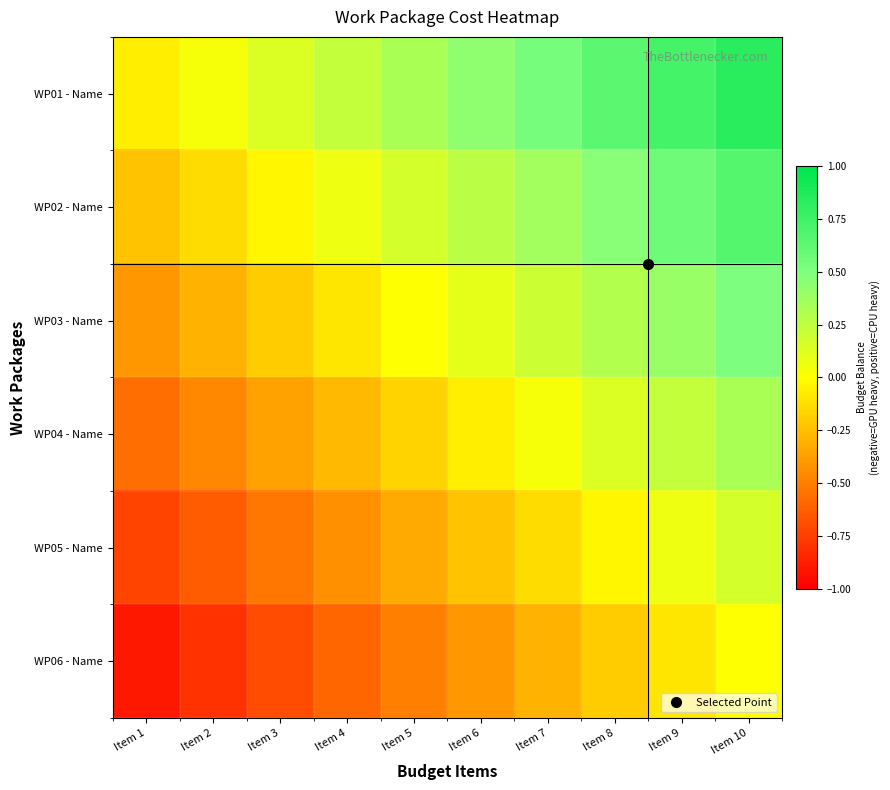

Reading left to right, what are all the values shown in this chart?

WP01 - Name: Item 1=-0.1	Item 2=0.0	Item 3=0.1	Item 4=0.2	Item 5=0.3	Item 6=0.4	Item 7=0.5	Item 8=0.6	Item 9=0.7	Item 10=0.8
WP02 - Name: Item 1=-0.2	Item 2=-0.1	Item 3=-0.0	Item 4=0.1	Item 5=0.2	Item 6=0.3	Item 7=0.4	Item 8=0.5	Item 9=0.6	Item 10=0.7
WP03 - Name: Item 1=-0.4	Item 2=-0.3	Item 3=-0.2	Item 4=-0.1	Item 5=0.0	Item 6=0.1	Item 7=0.2	Item 8=0.3	Item 9=0.4	Item 10=0.5
WP04 - Name: Item 1=-0.6	Item 2=-0.5	Item 3=-0.4	Item 4=-0.3	Item 5=-0.2	Item 6=-0.1	Item 7=0.0	Item 8=0.1	Item 9=0.2	Item 10=0.3
WP05 - Name: Item 1=-0.7	Item 2=-0.6	Item 3=-0.5	Item 4=-0.4	Item 5=-0.3	Item 6=-0.2	Item 7=-0.1	Item 8=-0.0	Item 9=0.1	Item 10=0.2
WP06 - Name: Item 1=-0.9	Item 2=-0.8	Item 3=-0.7	Item 4=-0.6	Item 5=-0.5	Item 6=-0.4	Item 7=-0.3	Item 8=-0.2	Item 9=-0.1	Item 10=0.0